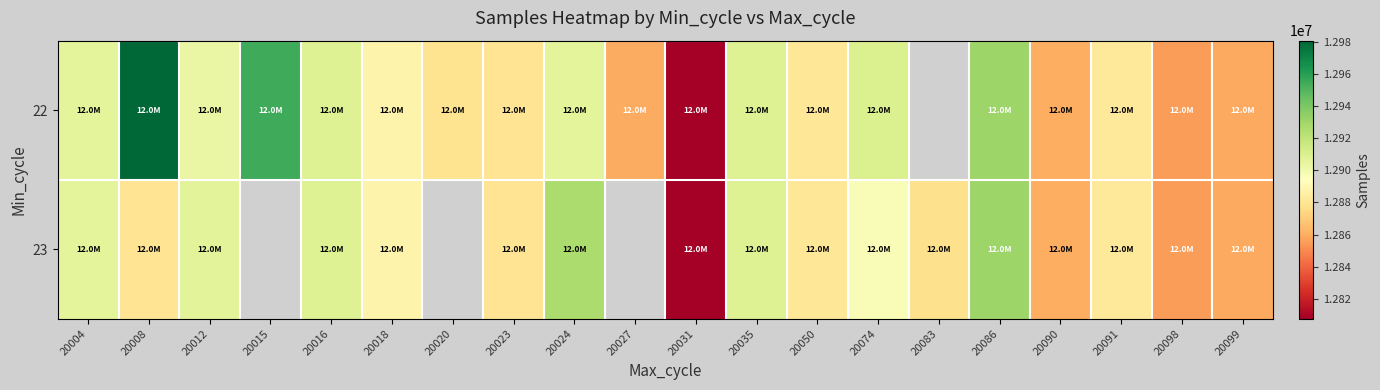

The value of 22 at 20008 is 4859166.8. True or false?

False